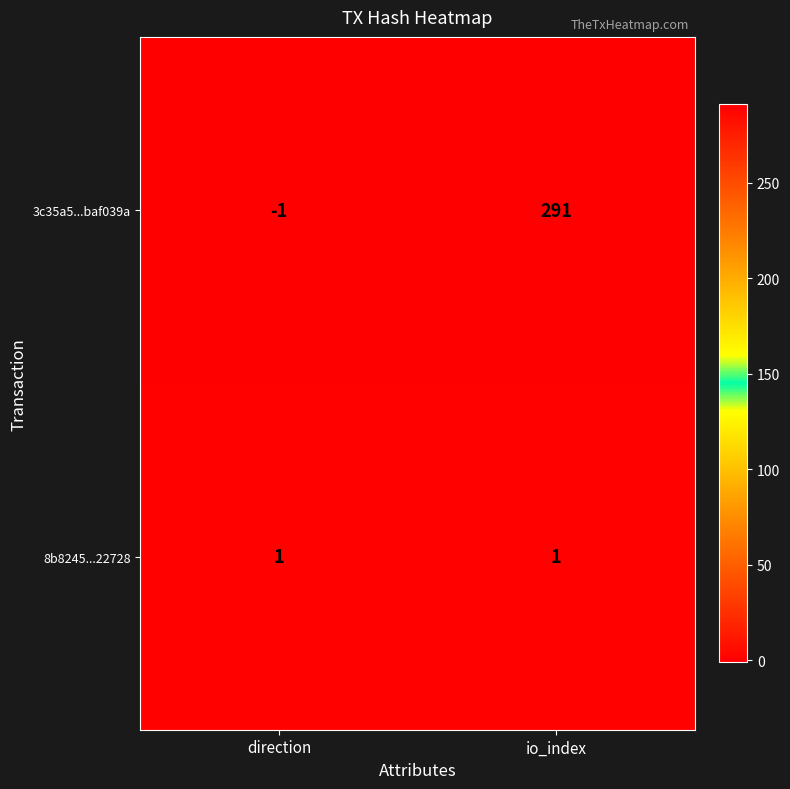

What is the difference between the maximum and minimum values in the 3c35a5...baf039a series?

292